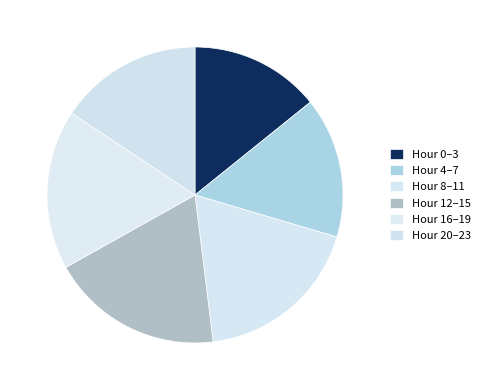

How many slices are in this pie chart?

6